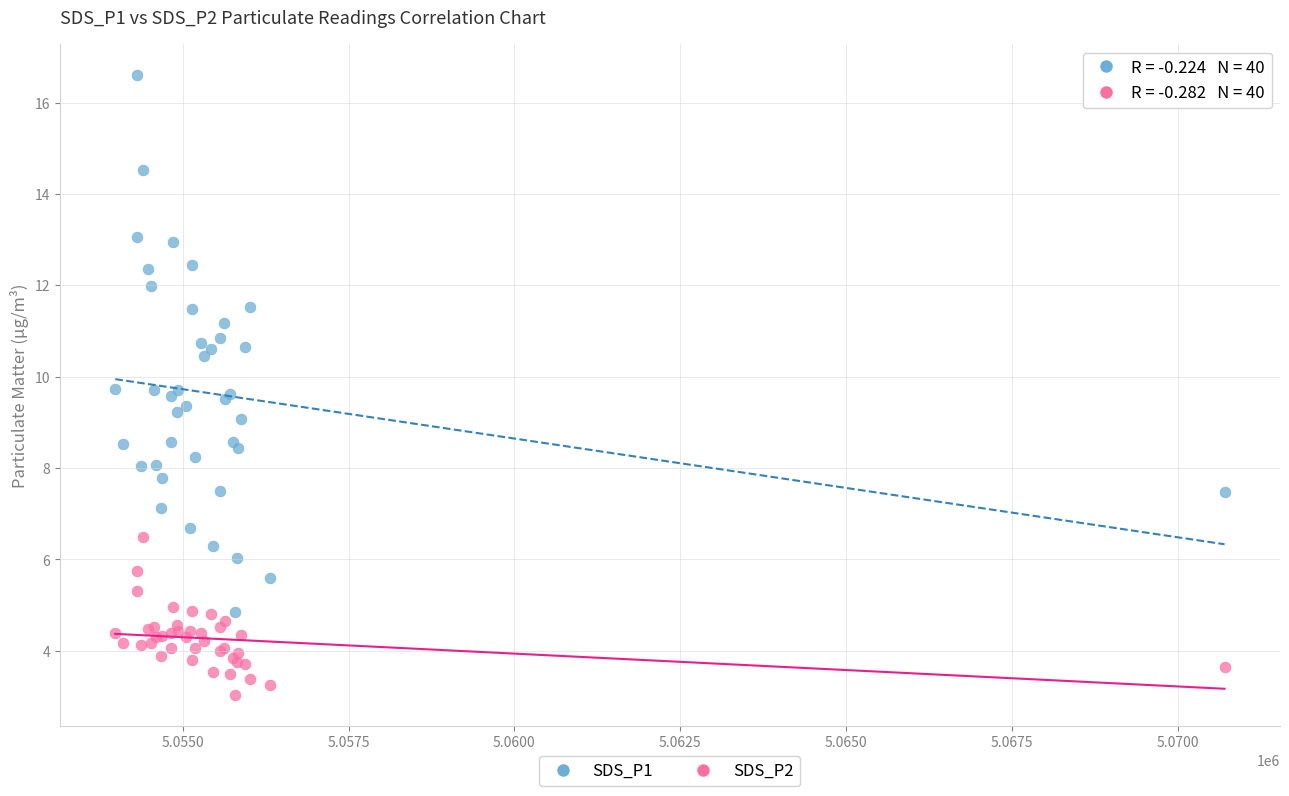

What are all the series names shown in the legend?

SDS_P1, SDS_P2